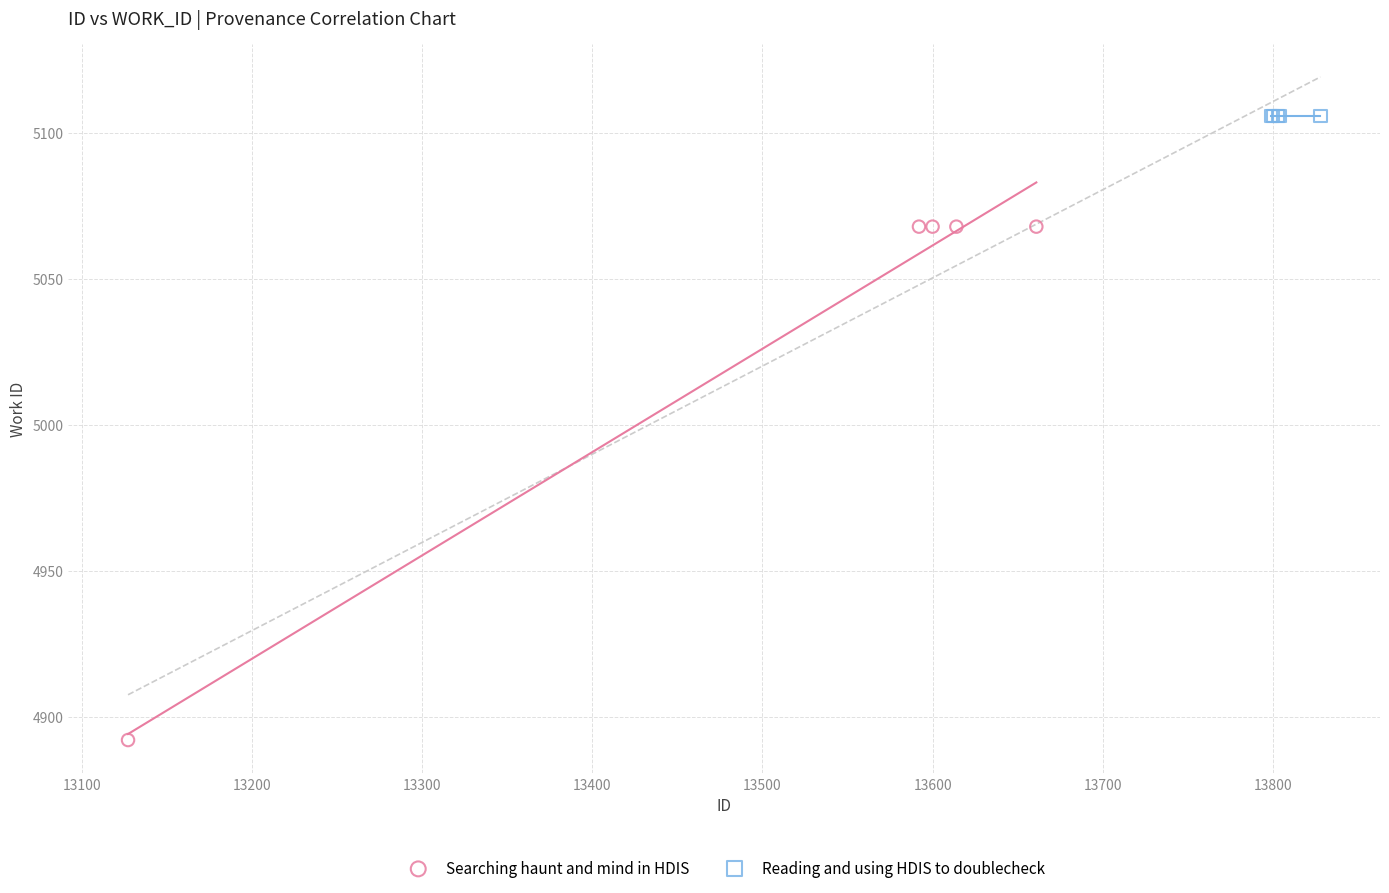

Which series contains the lowest Y value?

Searching haunt and mind in HDIS